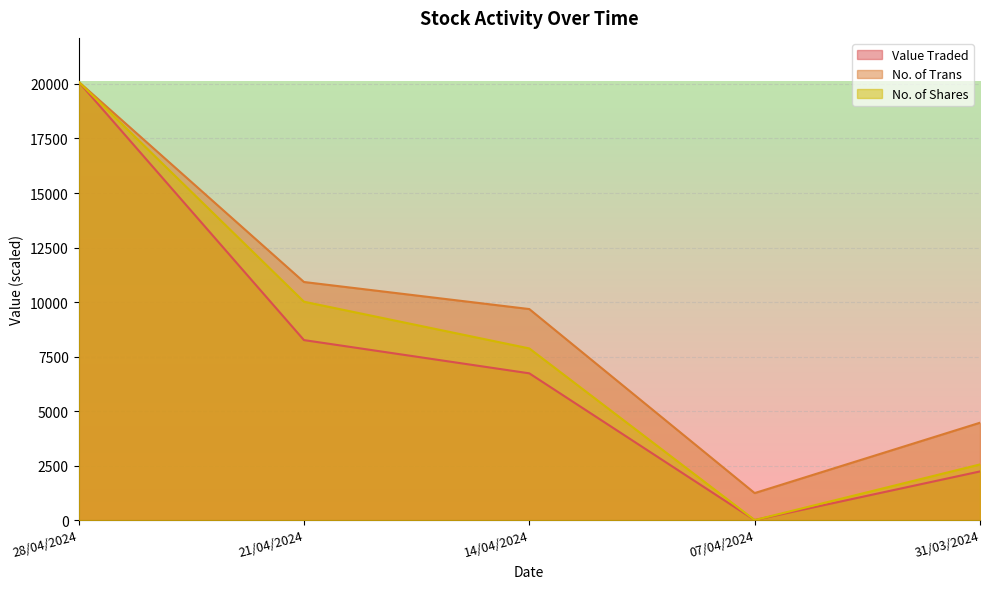

What is the label of the 5th point from the left?

31/03/2024